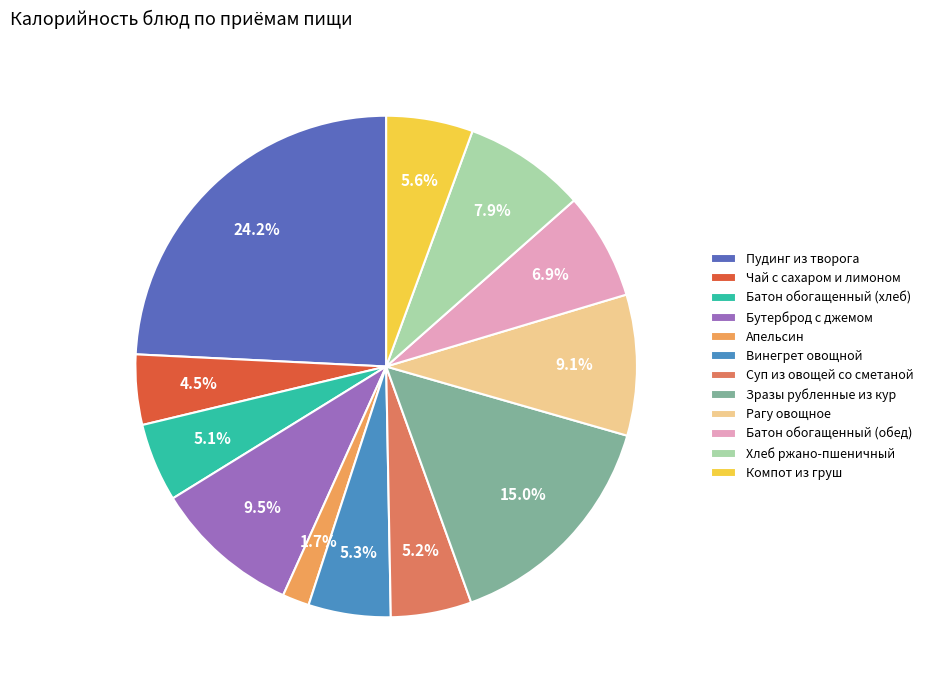

Which slice is the largest?

Пудинг из творога